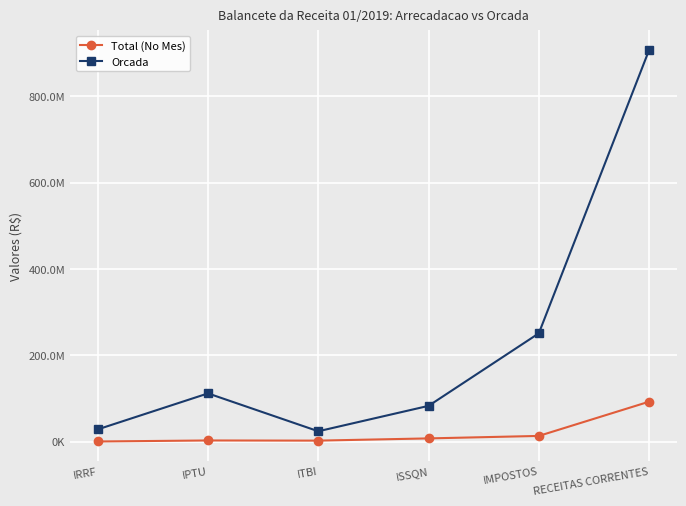

How many interior local valleys does the Total (No Mes) series have?

1